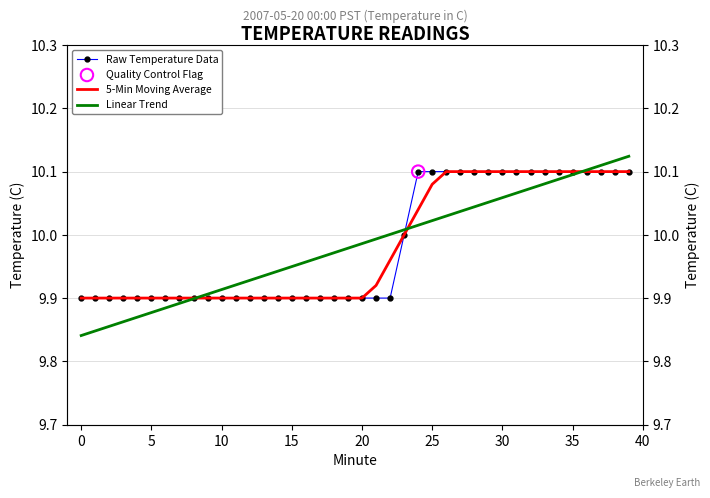

Which series has the largest total across all categories?

Raw Temperature Data